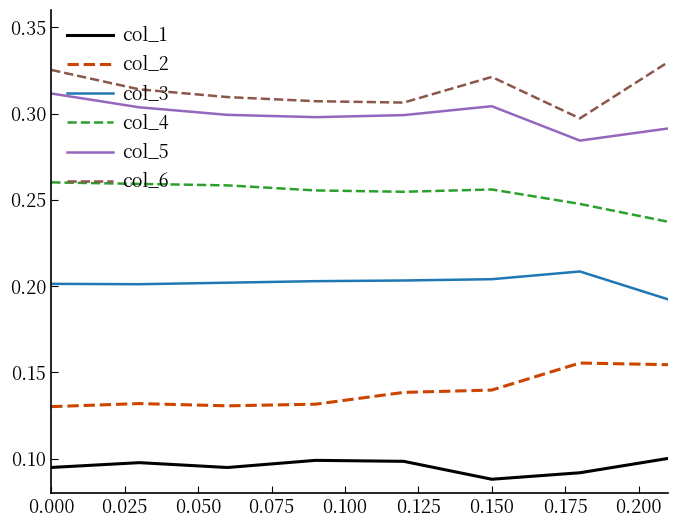

List the series in order of their peak value, lowest first.

col_1, col_2, col_3, col_4, col_5, col_6